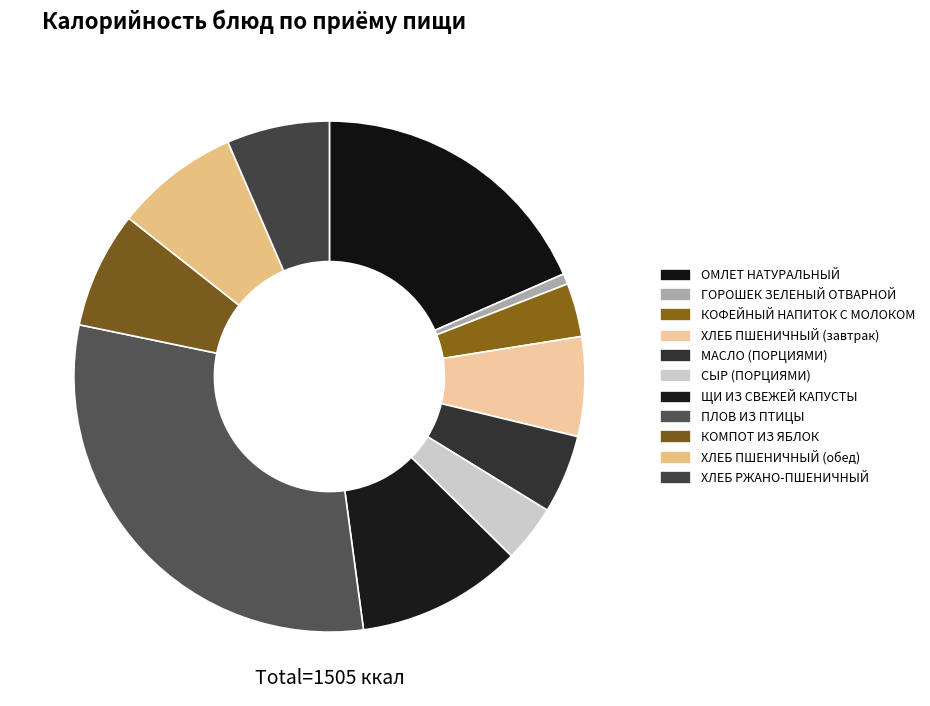

True or false: ХЛЕБ ПШЕНИЧНЫЙ (завтрак) accounts for 13% of the total.

False